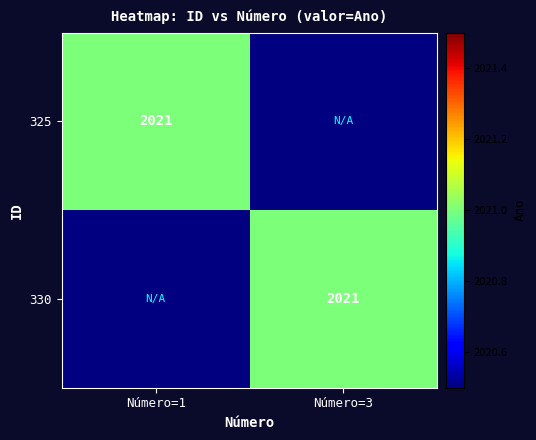

The value of 330 at Número=3 is 545. True or false?

False